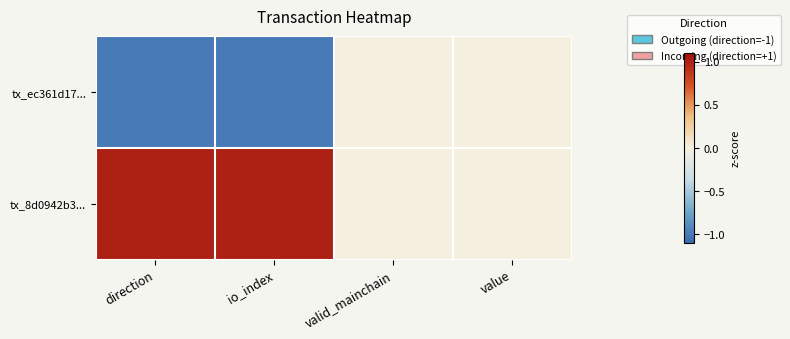

How many distinct data groups are displayed?

2